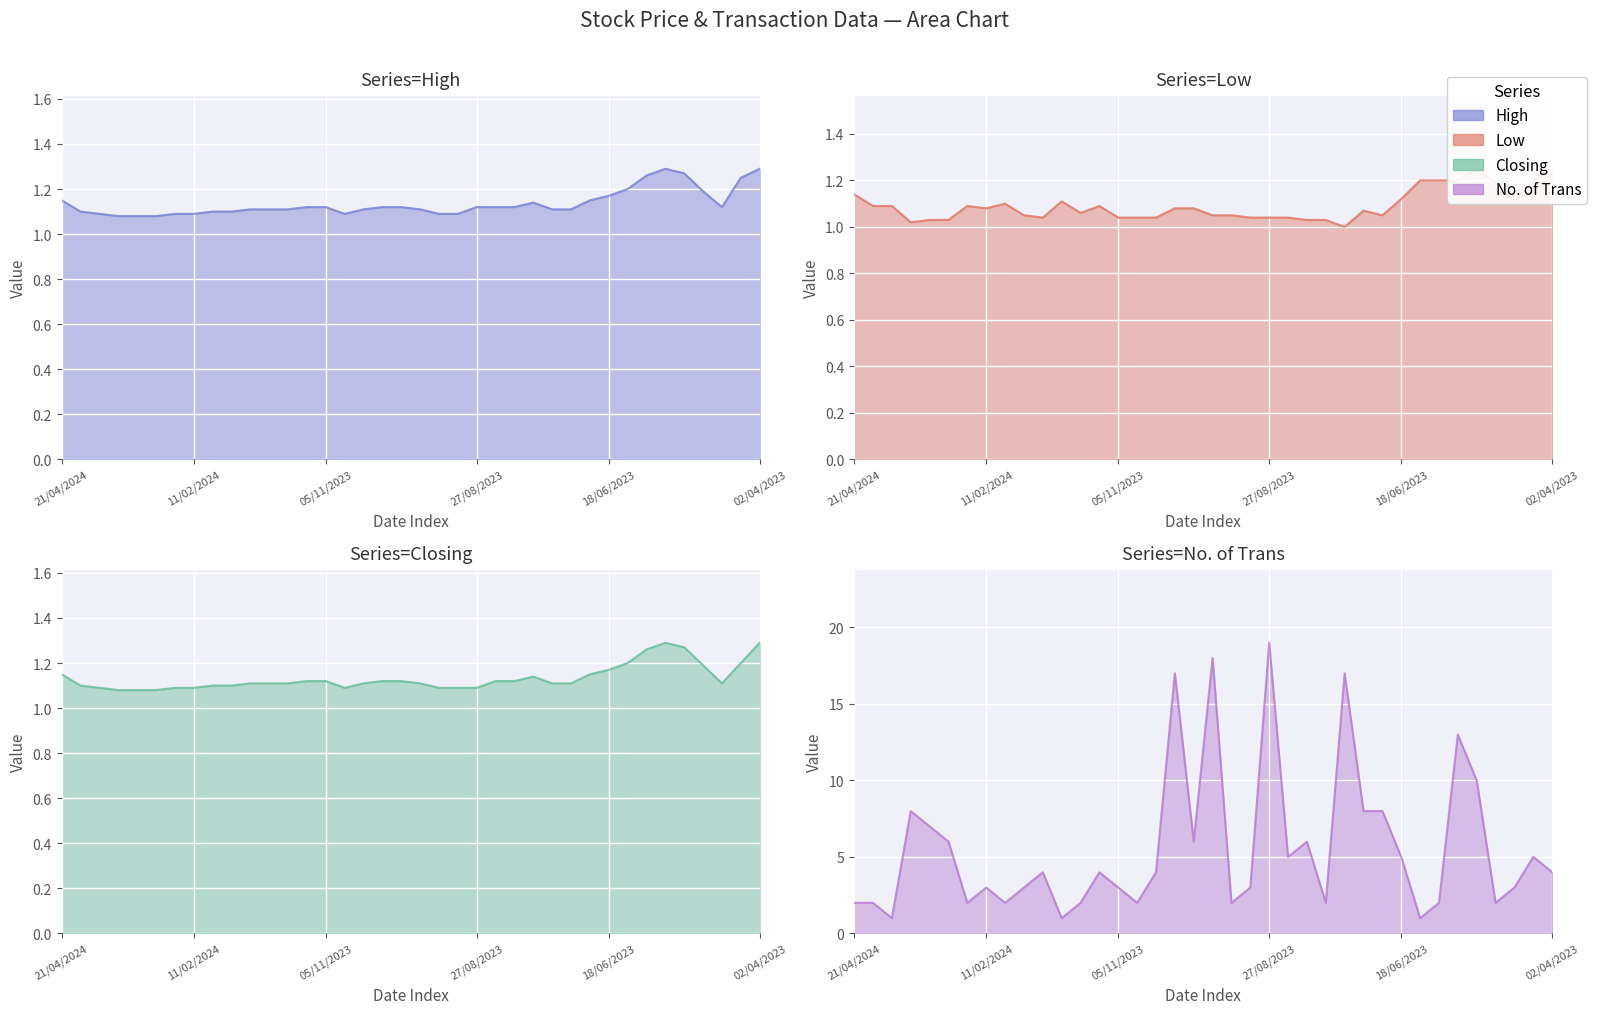

Which has a higher value, 10/12/2023 or 30/07/2023?

30/07/2023